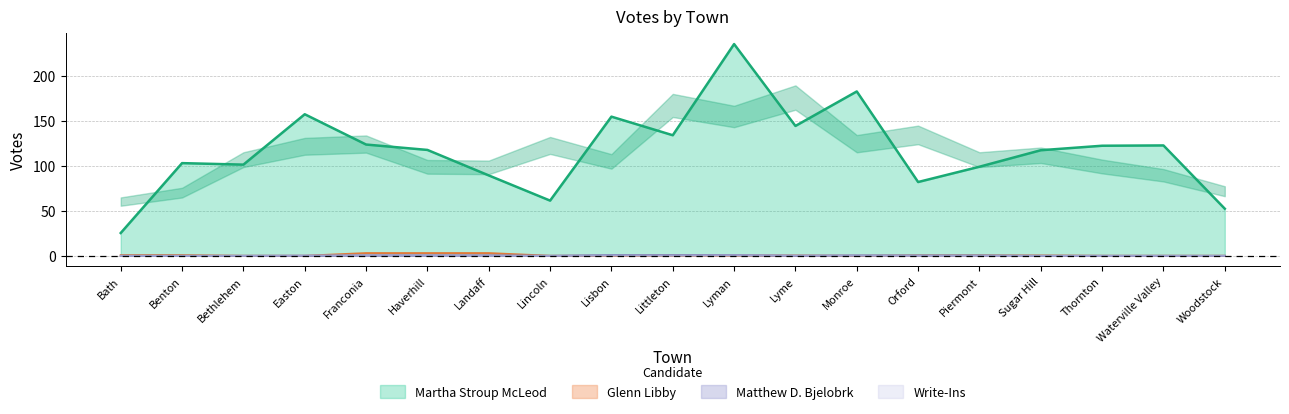

How many intersections are there between Glenn Libby and Matthew D. Bjelobrk?

2